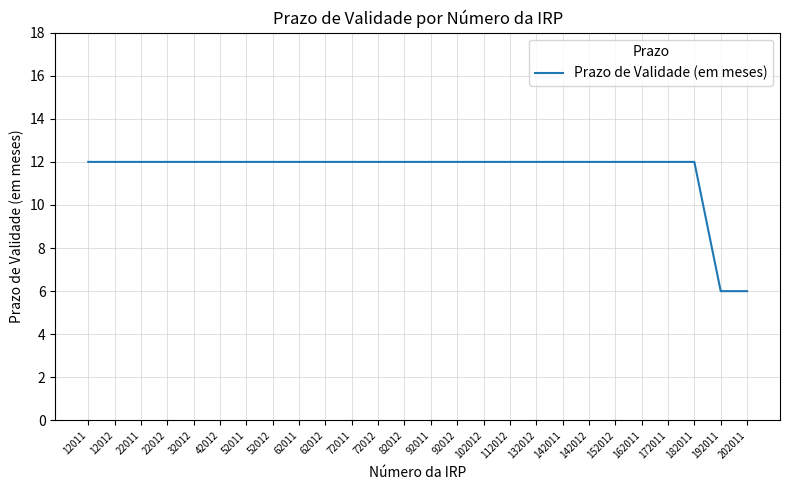

How many lines are shown in the chart?

1